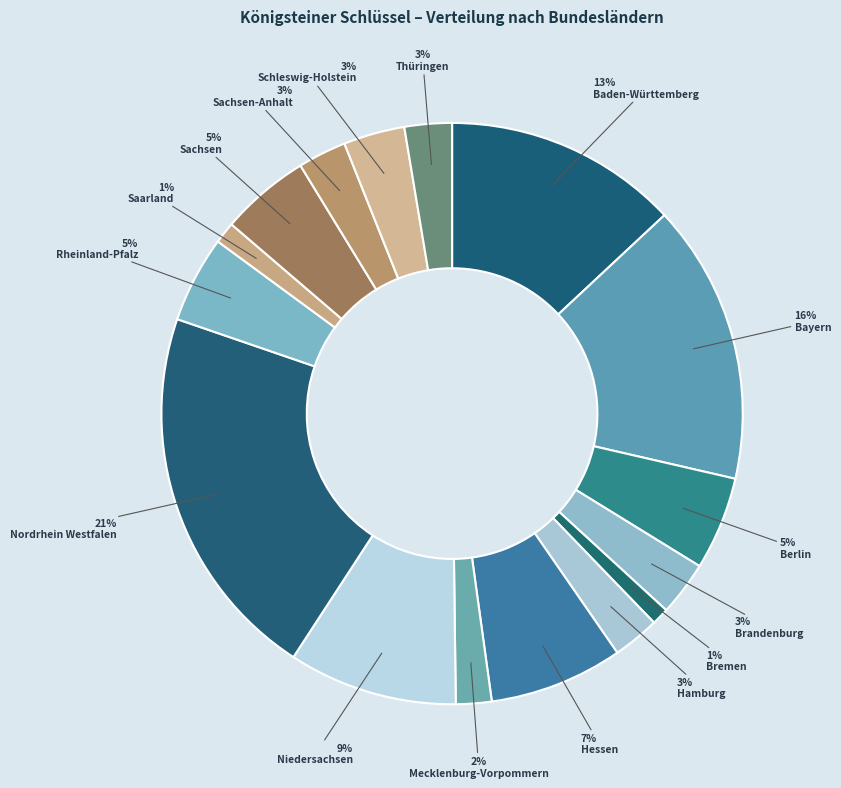

Is it true that Schleswig-Holstein is 1% of the pie?

False